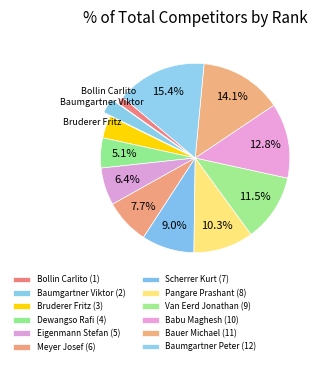

How many slices are in this pie chart?

12